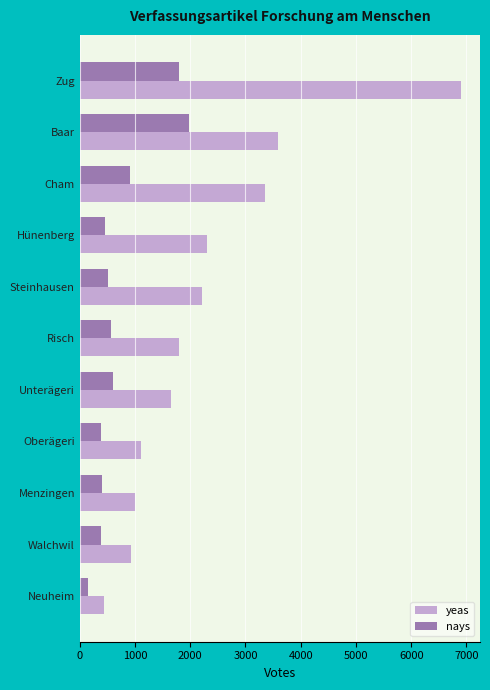

List the series in order of their peak value, lowest first.

nays, yeas